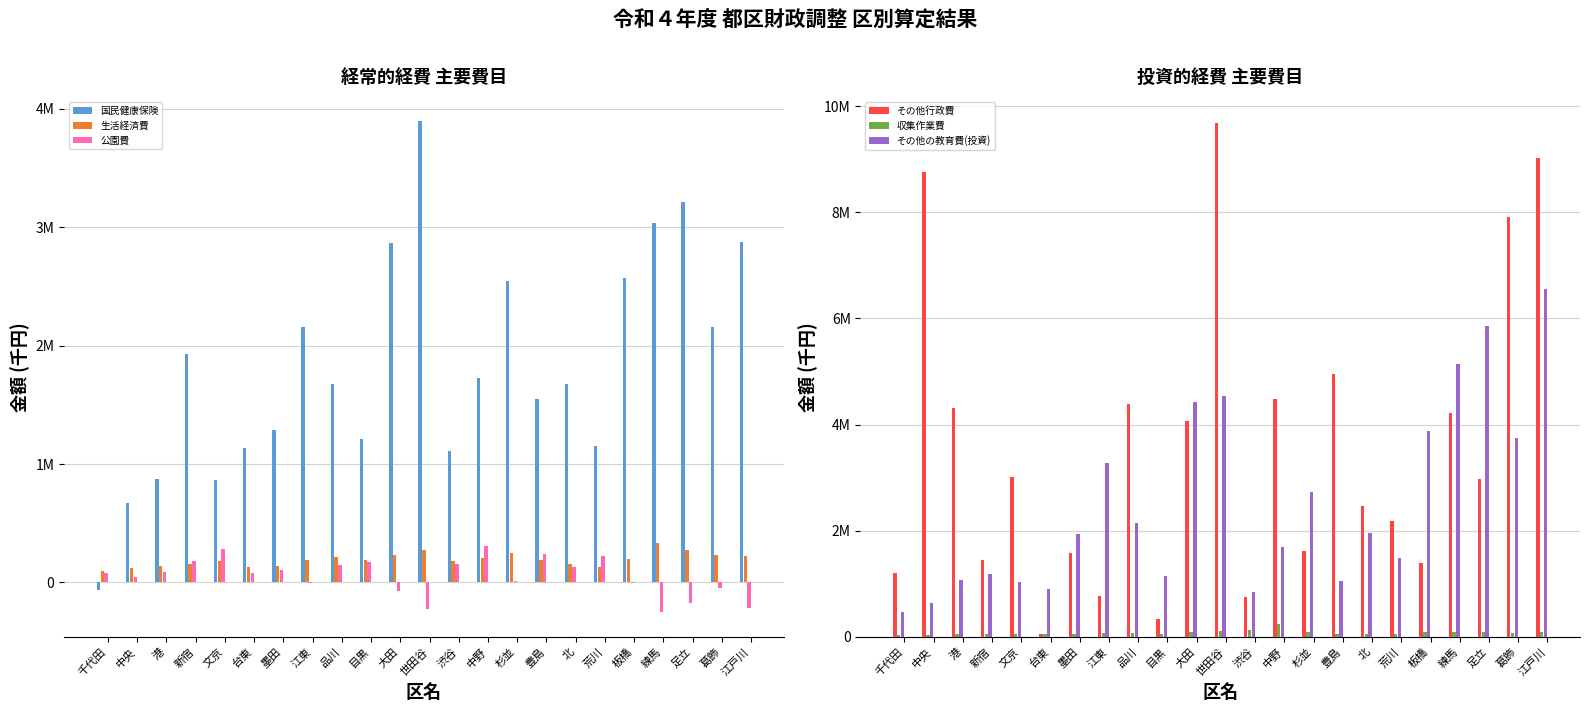

How many values in the その他の教育費(投資) series are below 1937160?

11